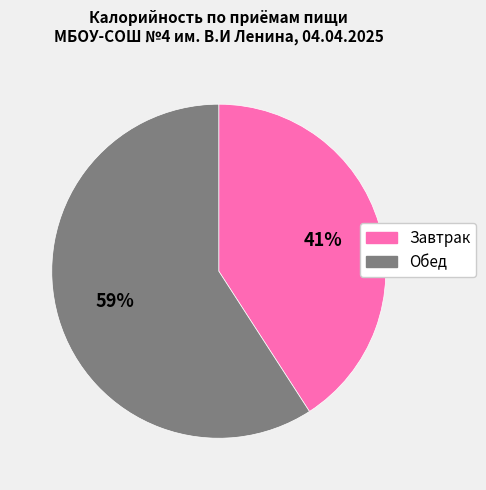

Do Завтрак and Обед together represent more than half of the pie?

Yes